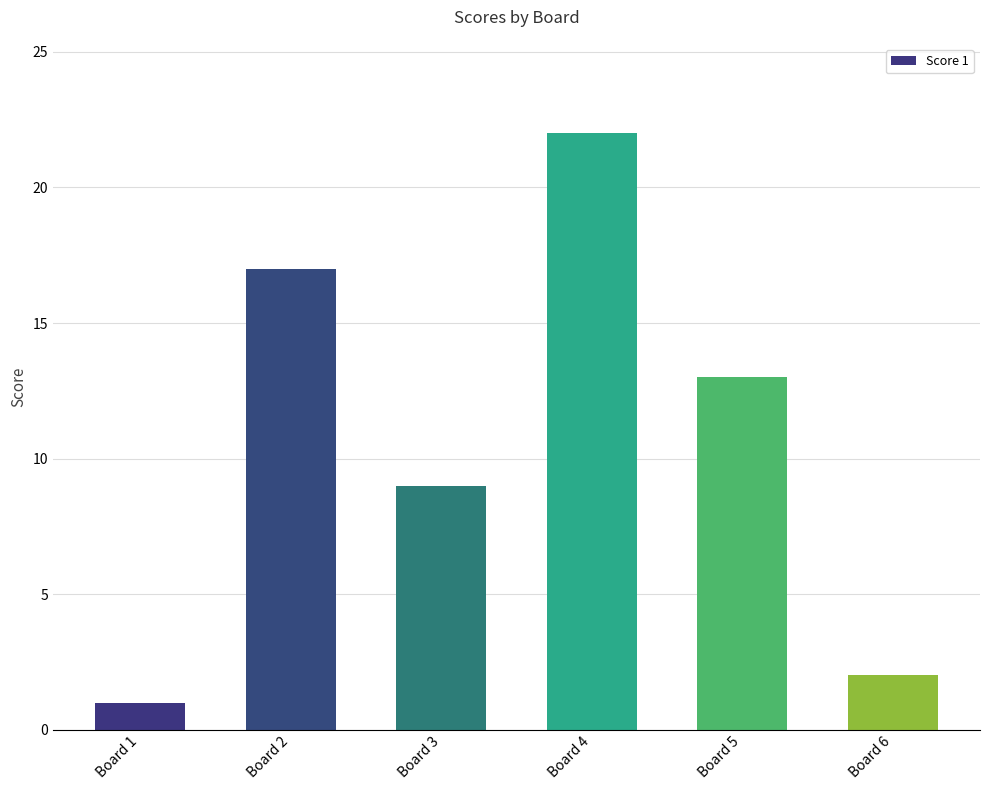

Reading right to left, list all the values displayed in this chart.

2	13	22	9	17	1